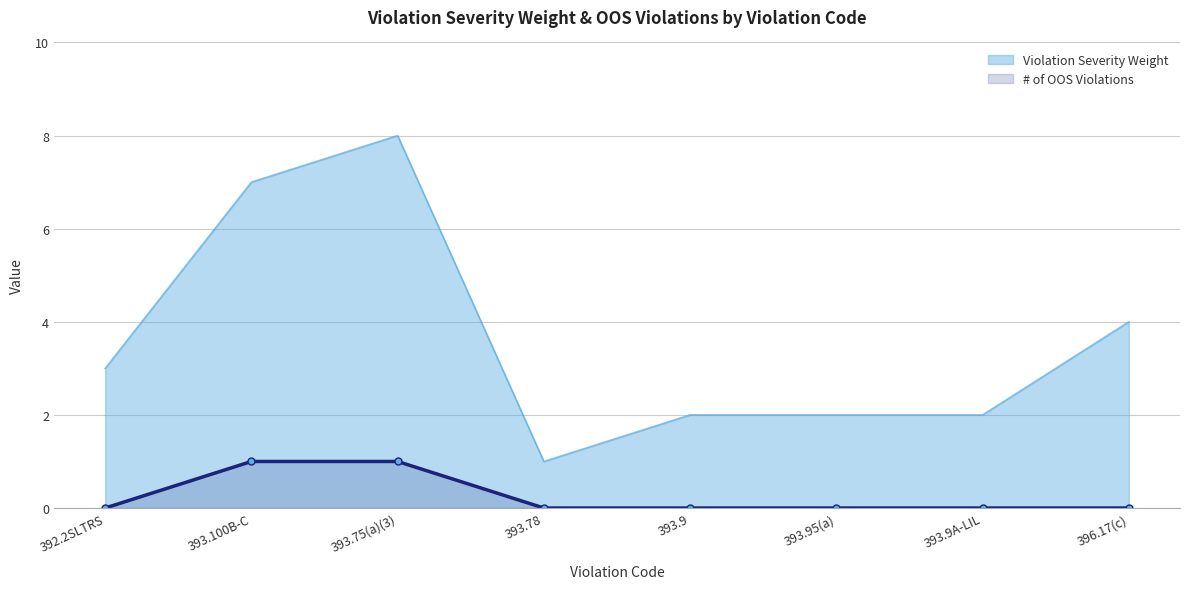

True or false: # of OOS Violations and Violation Severity Weight cross at least once.

False